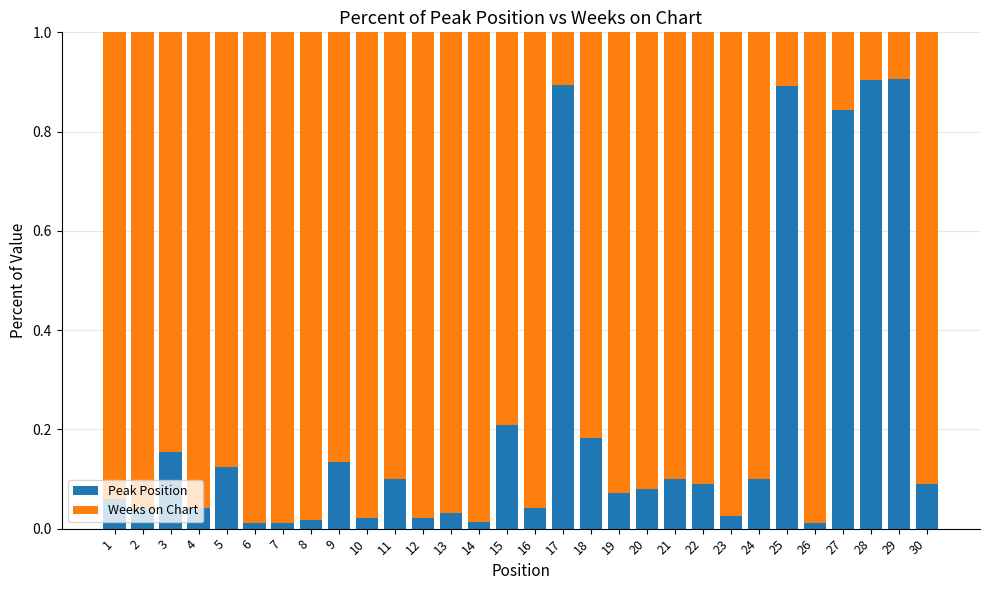

True or false: Peak Position has a value of 0.9 at 25.

True